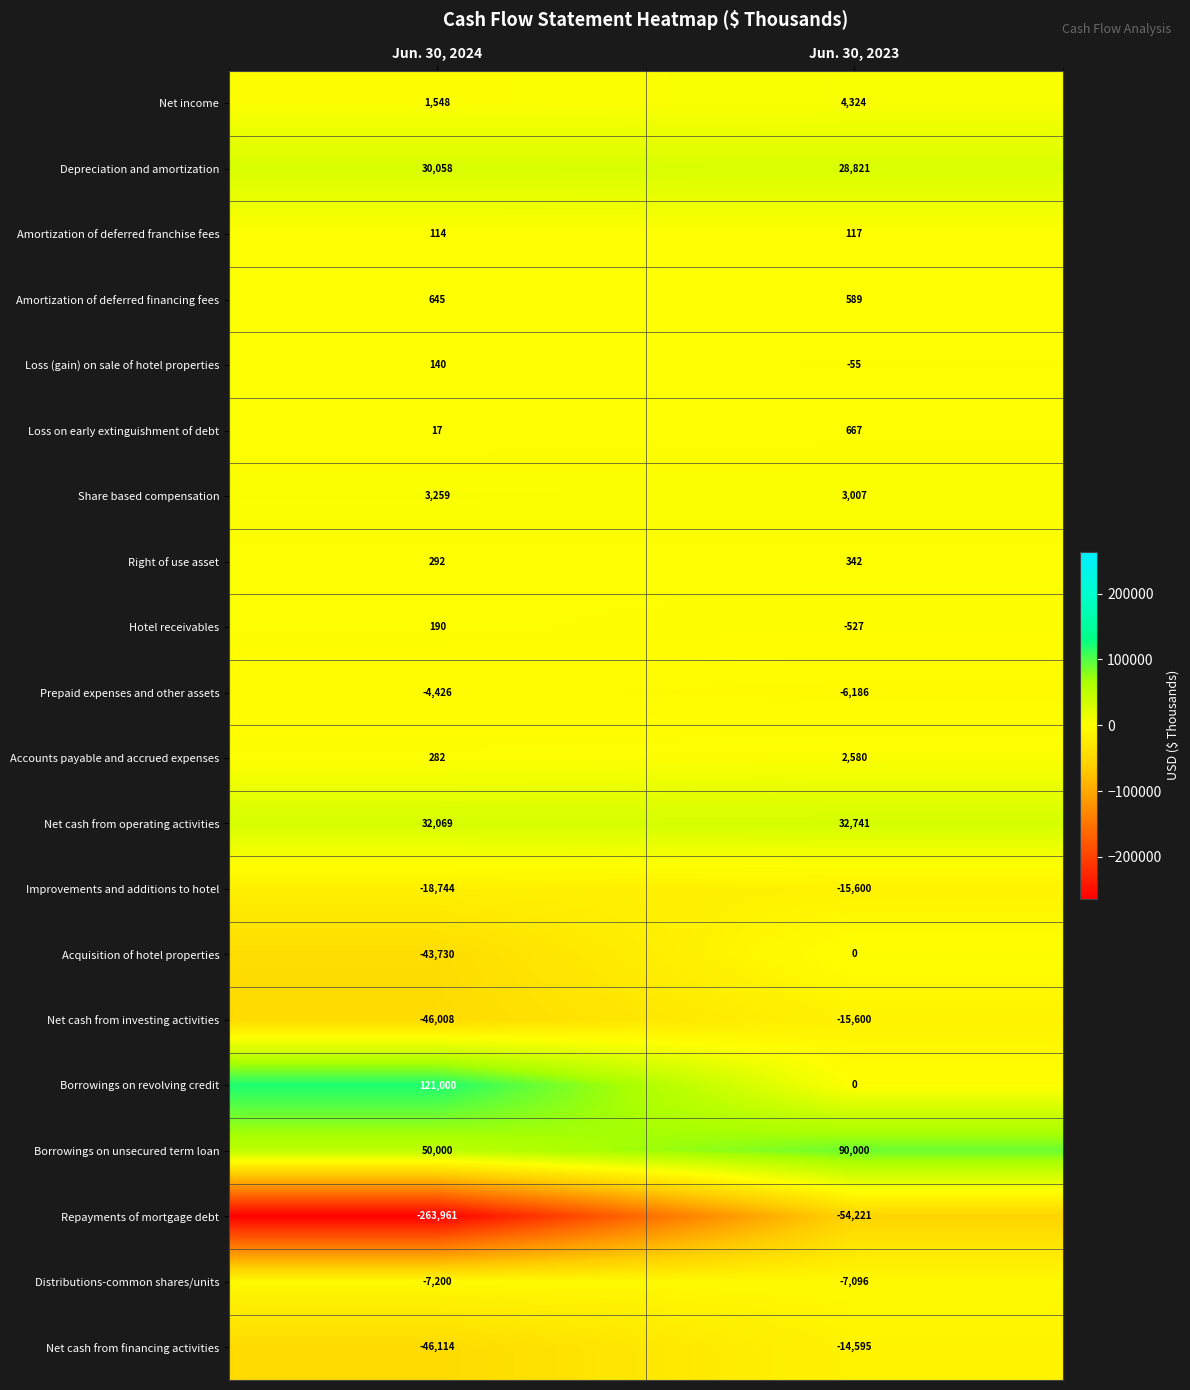

Rank the categories by Repayments of mortgage debt value from highest to lowest.

Jun. 30, 2023, Jun. 30, 2024